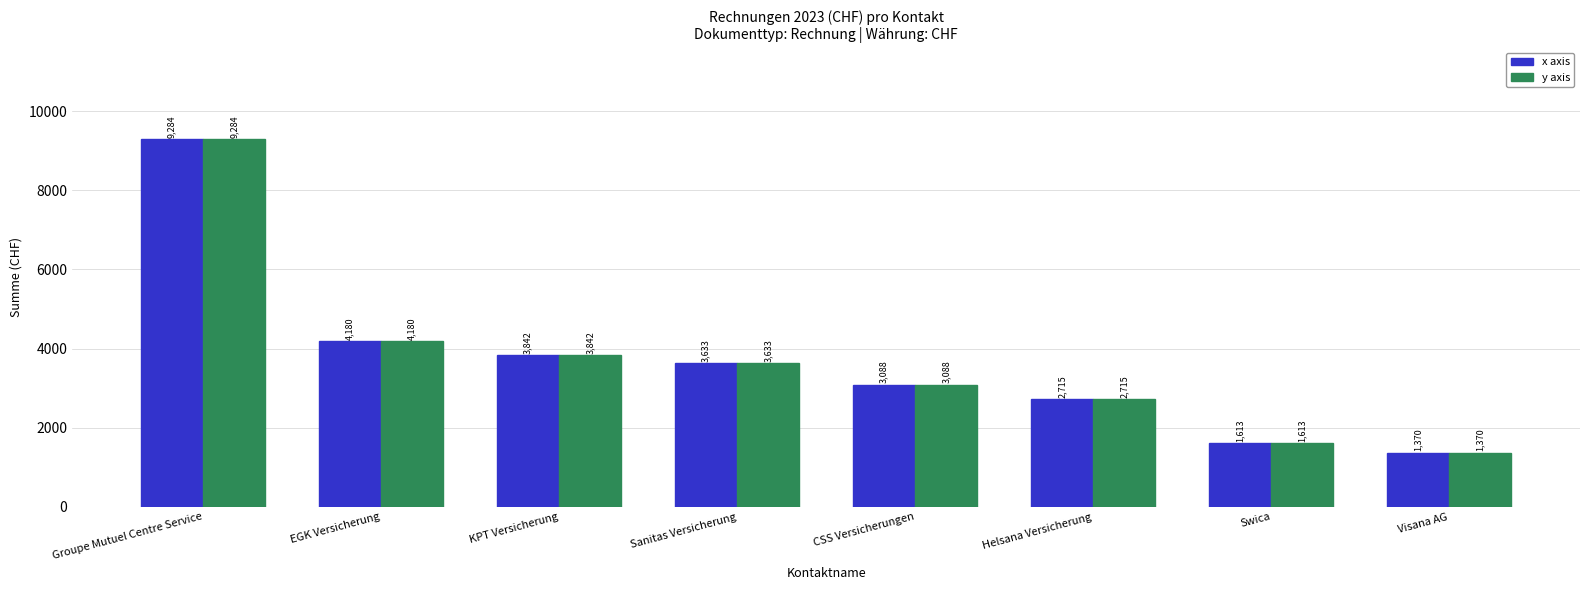

What position from the left is KPT Versicherung?

3